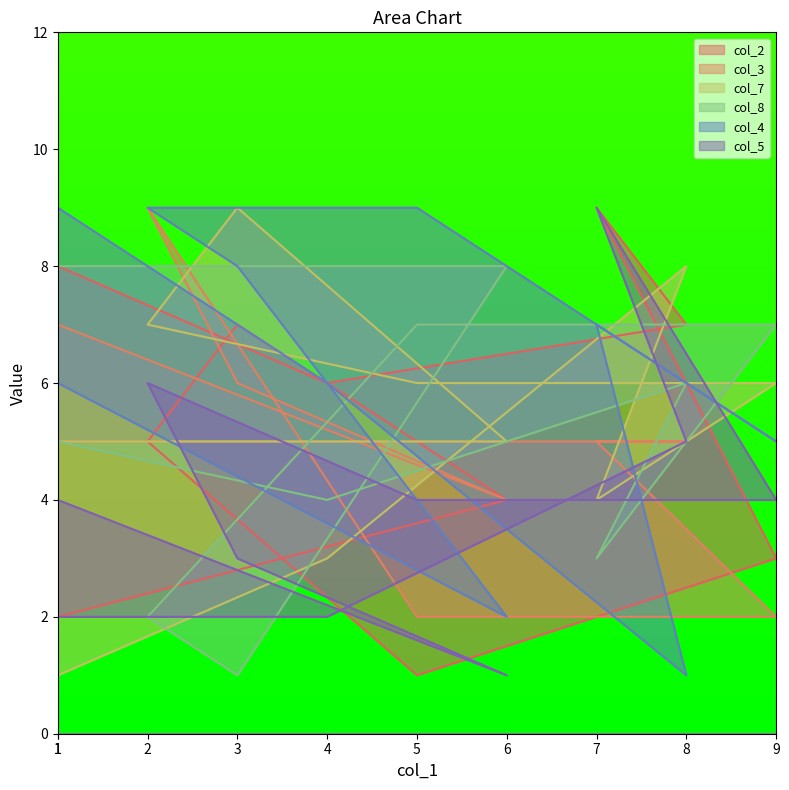

Where is the first local maximum for col_8?

8